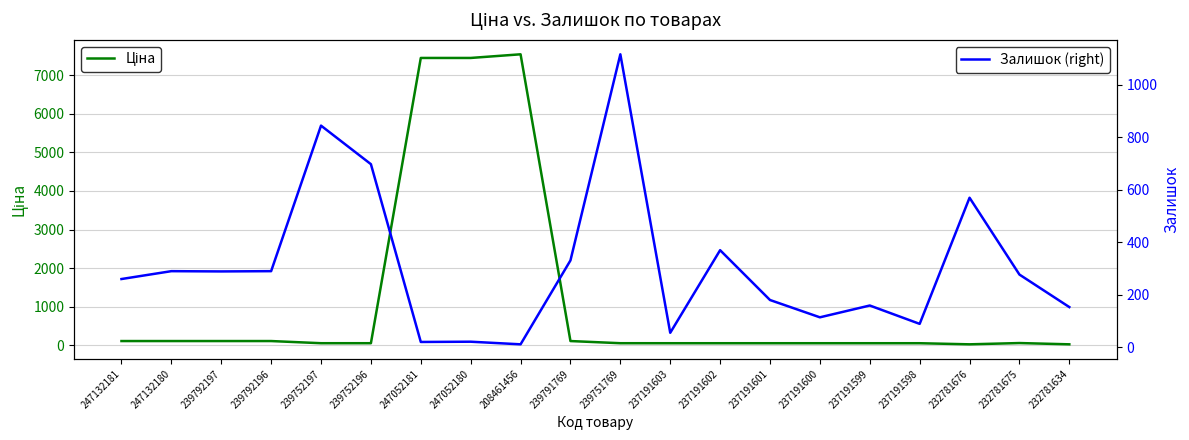

At how many categories does at least one series exceed 248?

14